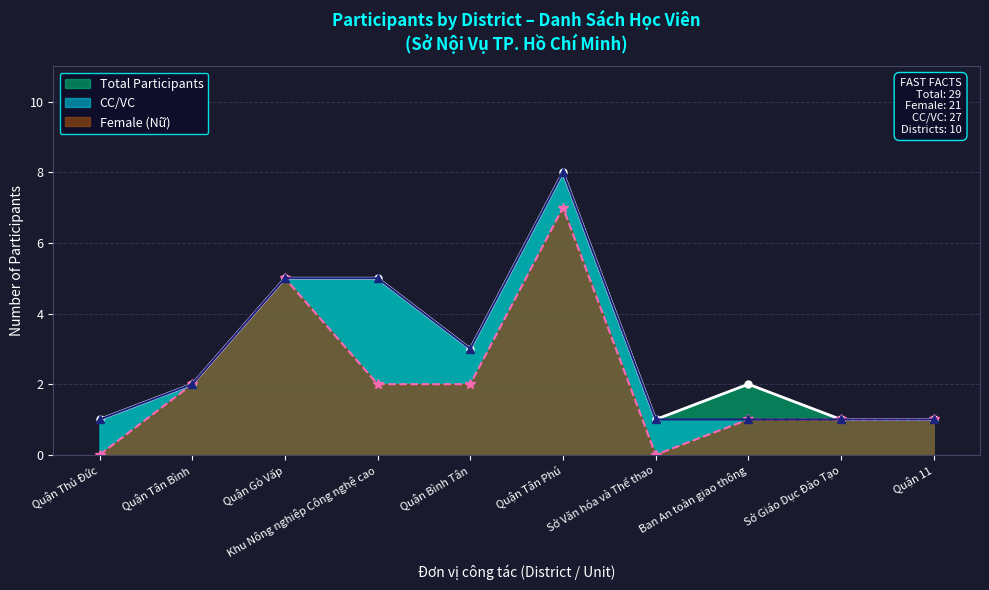

How many categories are shown in the chart?

10